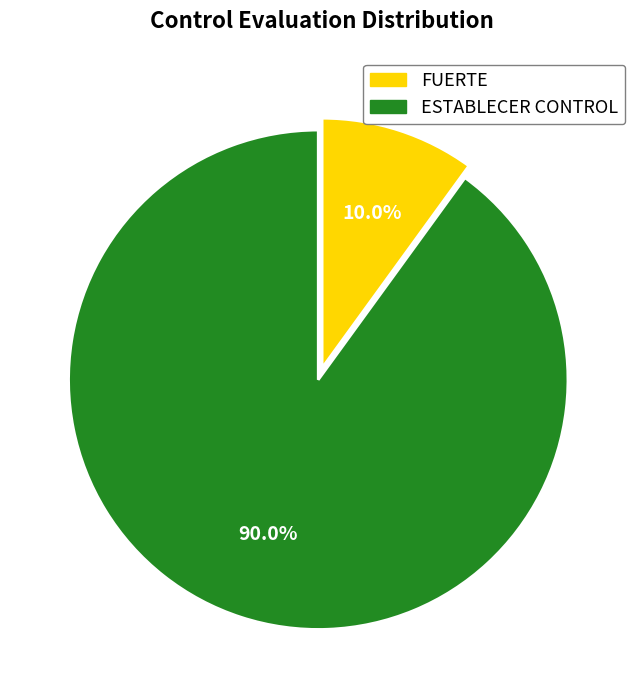

Which category has the smallest portion of the pie?

FUERTE